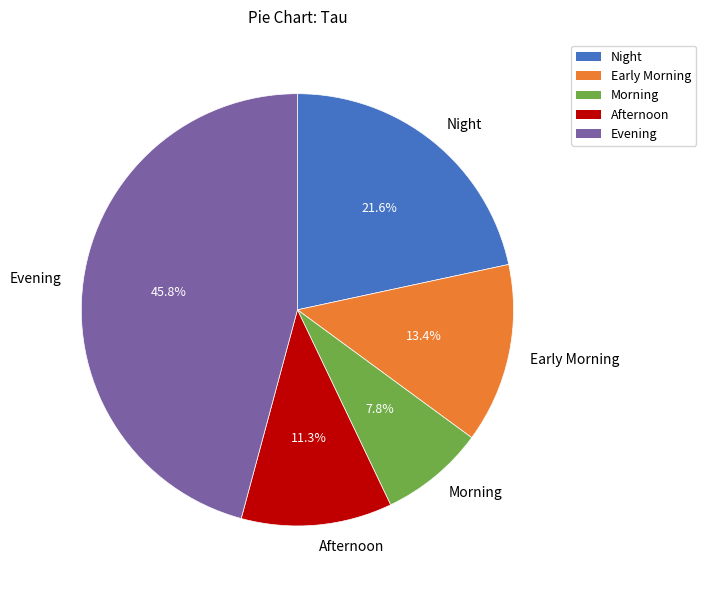

Count the number of slices in the pie.

5